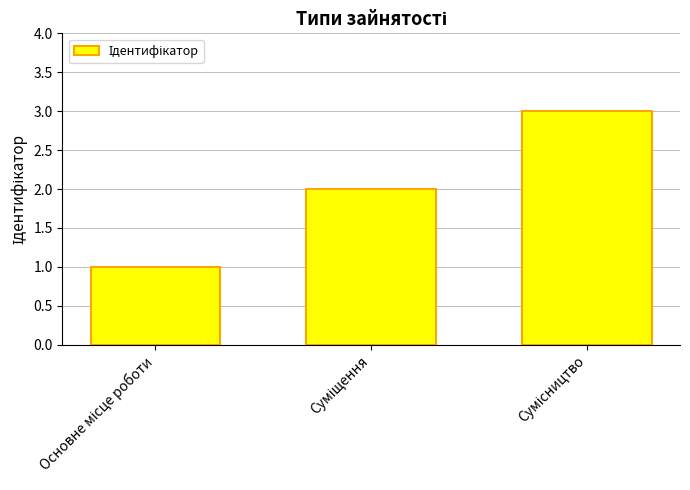

What is the maximum value shown in the chart?

3